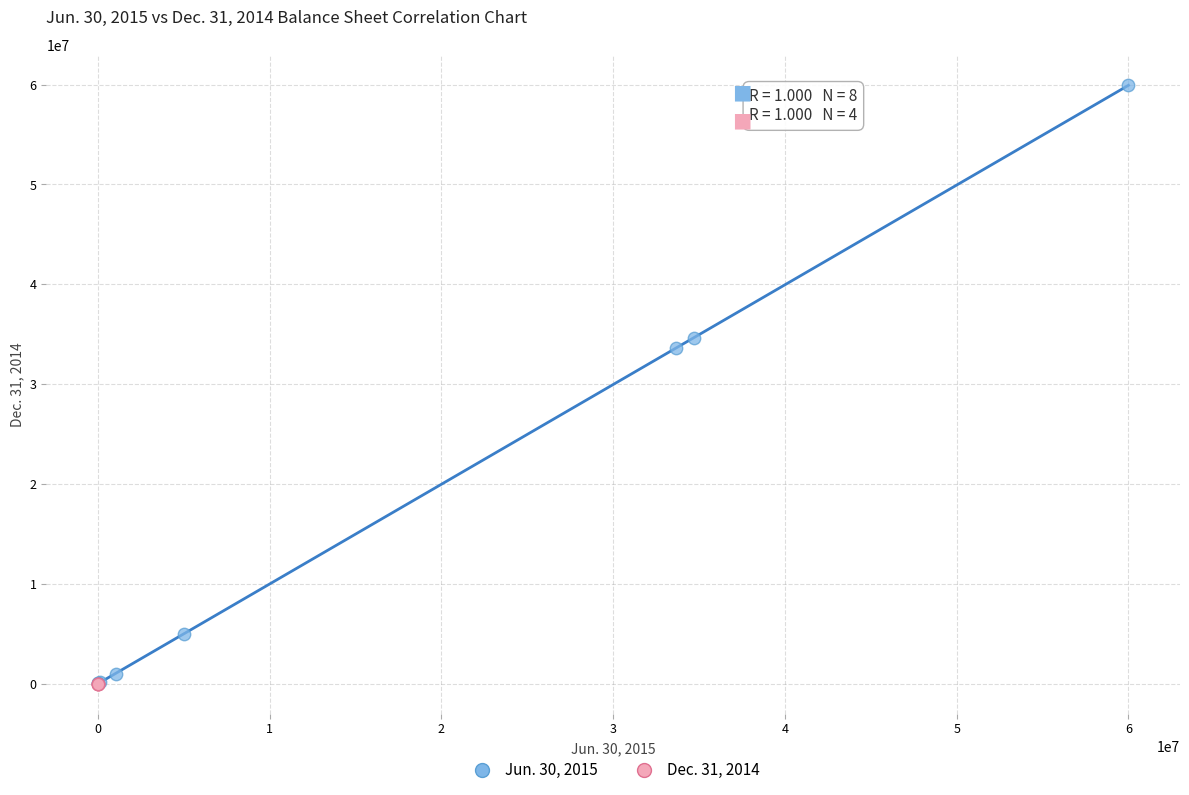

Which series contains the highest Y value?

Jun. 30, 2015